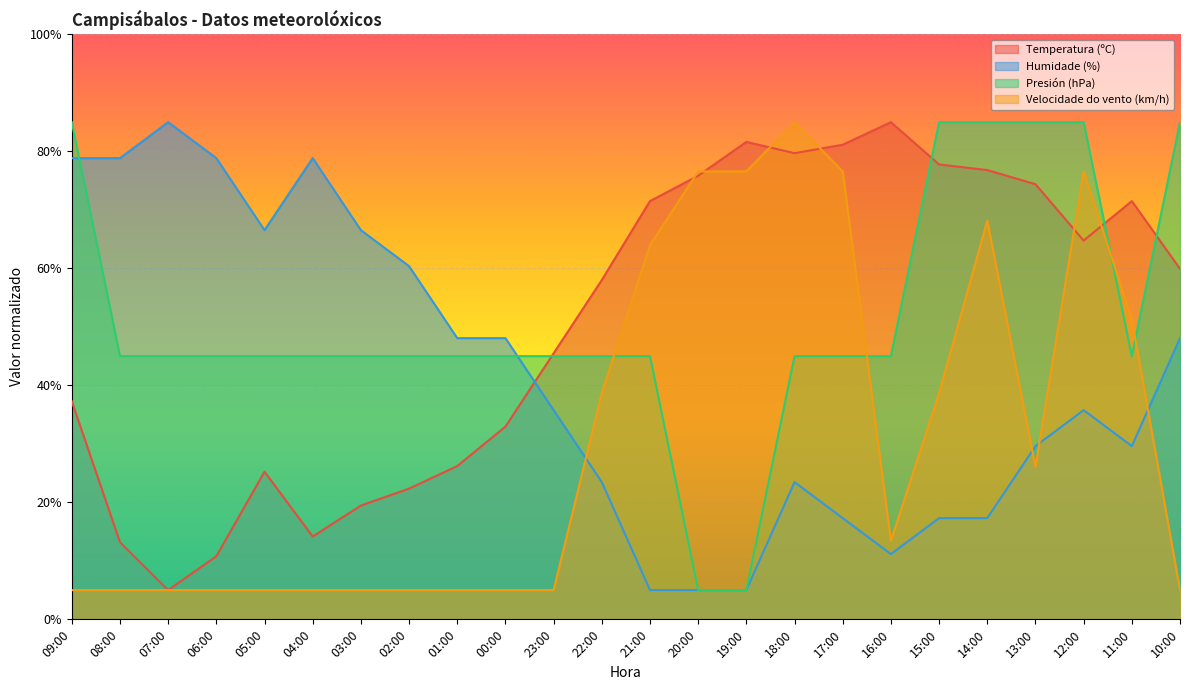

Reading left to right, extract all data points from this chart.

Temperatura (ºC): 09:00=37.3	08:00=13.2	07:00=5.0	06:00=10.8	05:00=25.2	04:00=14.2	03:00=19.5	02:00=22.3	01:00=26.2	00:00=33.0	23:00=45.5	22:00=58.0	21:00=71.5	20:00=75.8	19:00=81.6	18:00=79.7	17:00=81.1	16:00=85.0	15:00=77.8	14:00=76.8	13:00=74.4	12:00=64.8	11:00=71.5	10:00=59.9
Humidade (%): 09:00=78.8	08:00=78.8	07:00=85.0	06:00=78.8	05:00=66.5	04:00=78.8	03:00=66.5	02:00=60.4	01:00=48.1	00:00=48.1	23:00=35.8	22:00=23.5	21:00=5.0	20:00=5.0	19:00=5.0	18:00=23.5	17:00=17.3	16:00=11.2	15:00=17.3	14:00=17.3	13:00=29.6	12:00=35.8	11:00=29.6	10:00=48.1
Presión (hPa): 09:00=85.0	08:00=45.0	07:00=45.0	06:00=45.0	05:00=45.0	04:00=45.0	03:00=45.0	02:00=45.0	01:00=45.0	00:00=45.0	23:00=45.0	22:00=45.0	21:00=45.0	20:00=5.0	19:00=5.0	18:00=45.0	17:00=45.0	16:00=45.0	15:00=85.0	14:00=85.0	13:00=85.0	12:00=85.0	11:00=45.0	10:00=85.0
Velocidade do vento (km/h): 09:00=5.0	08:00=5.0	07:00=5.0	06:00=5.0	05:00=5.0	04:00=5.0	03:00=5.0	02:00=5.0	01:00=5.0	00:00=5.0	23:00=5.0	22:00=38.7	21:00=63.9	20:00=76.6	19:00=76.6	18:00=85.0	17:00=76.6	16:00=13.4	15:00=38.7	14:00=68.2	13:00=26.1	12:00=76.6	11:00=51.3	10:00=5.0